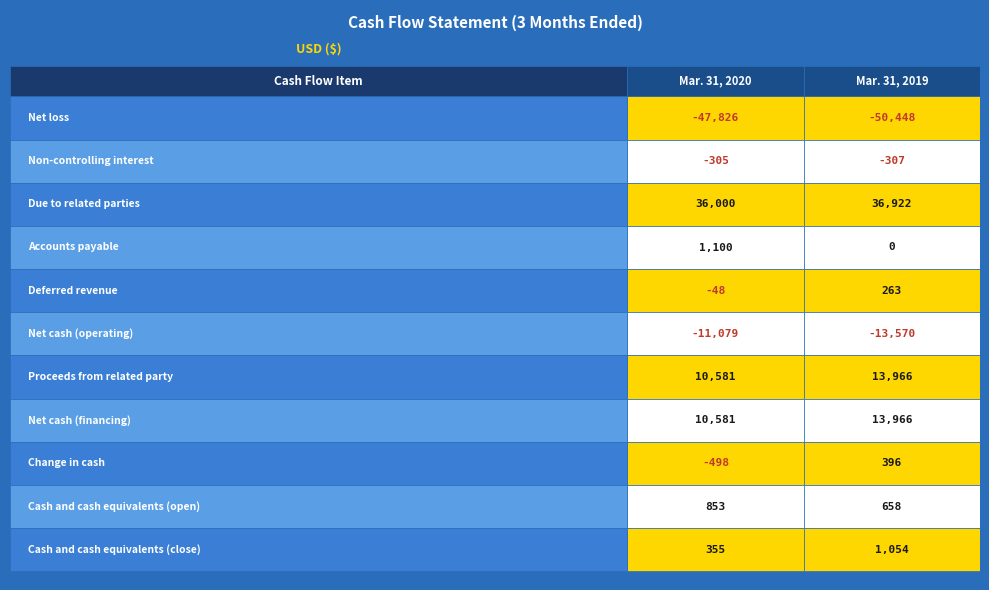

The value of Mar. 31, 2020 at 3 is 1717. True or false?

False